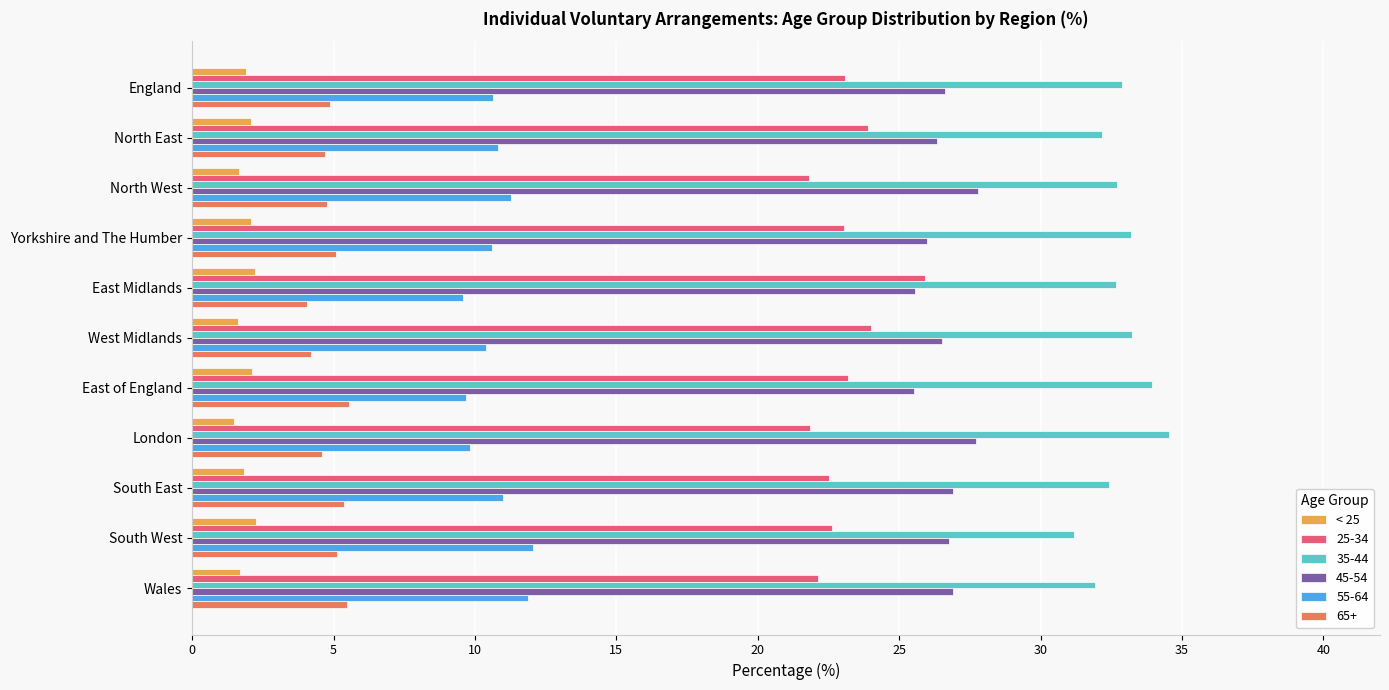

What is the sum of the 35-44 values at South West and East of England?

65.1